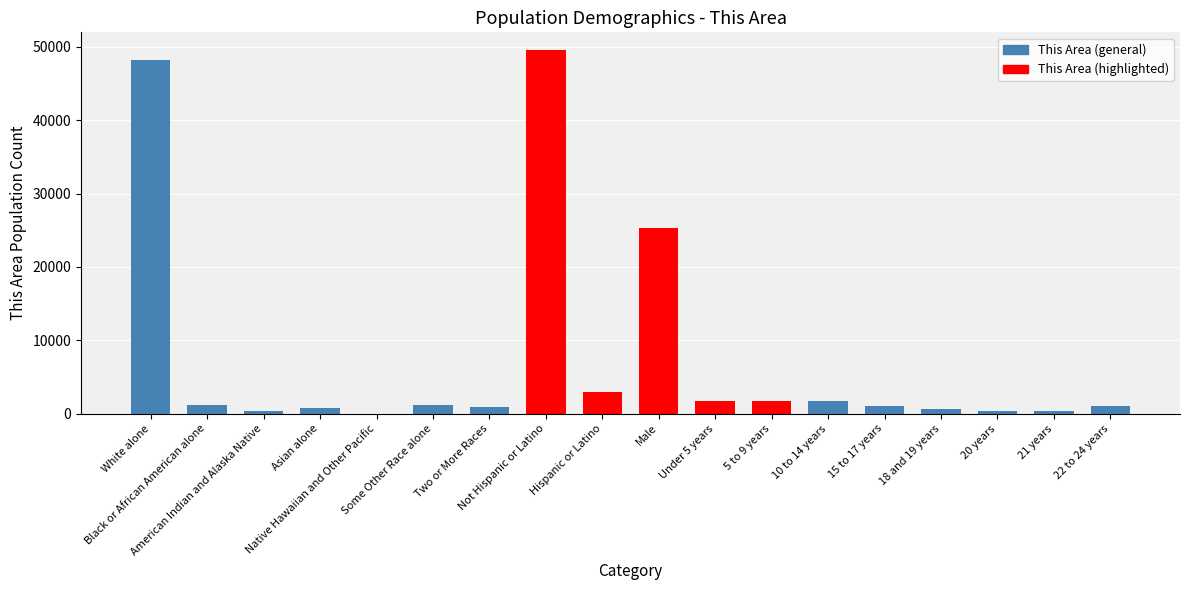

What is the average value?

7698